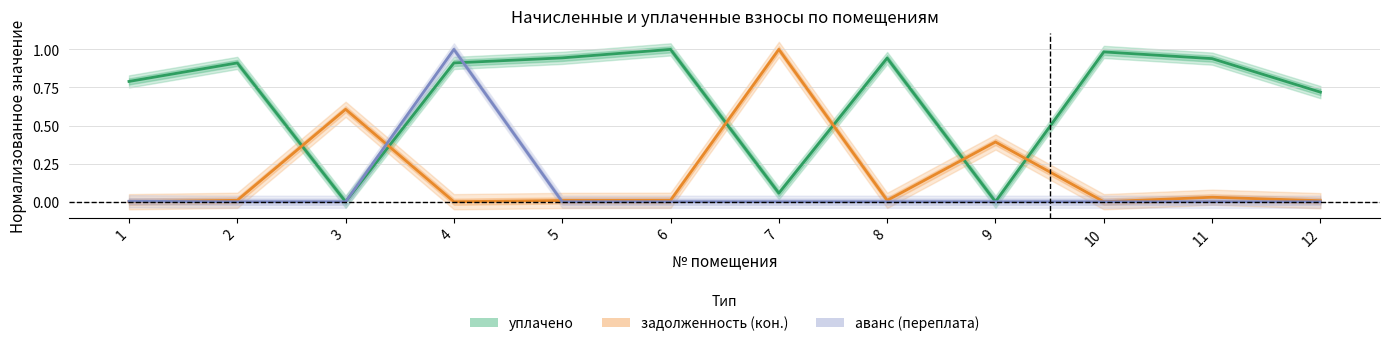

Rank the series at 9 from highest to lowest value.

задолженность (кон.), уплачено, аванс (переплата)